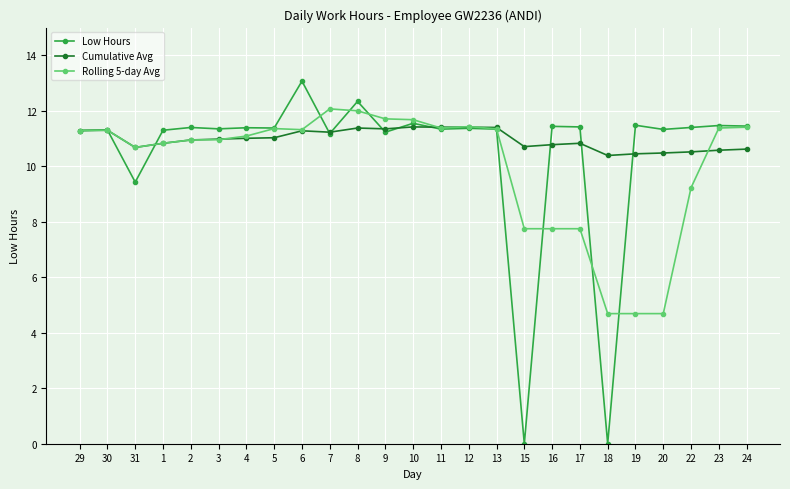

List the series in order of their peak value, highest first.

Low Hours, Rolling 5-day Avg, Cumulative Avg